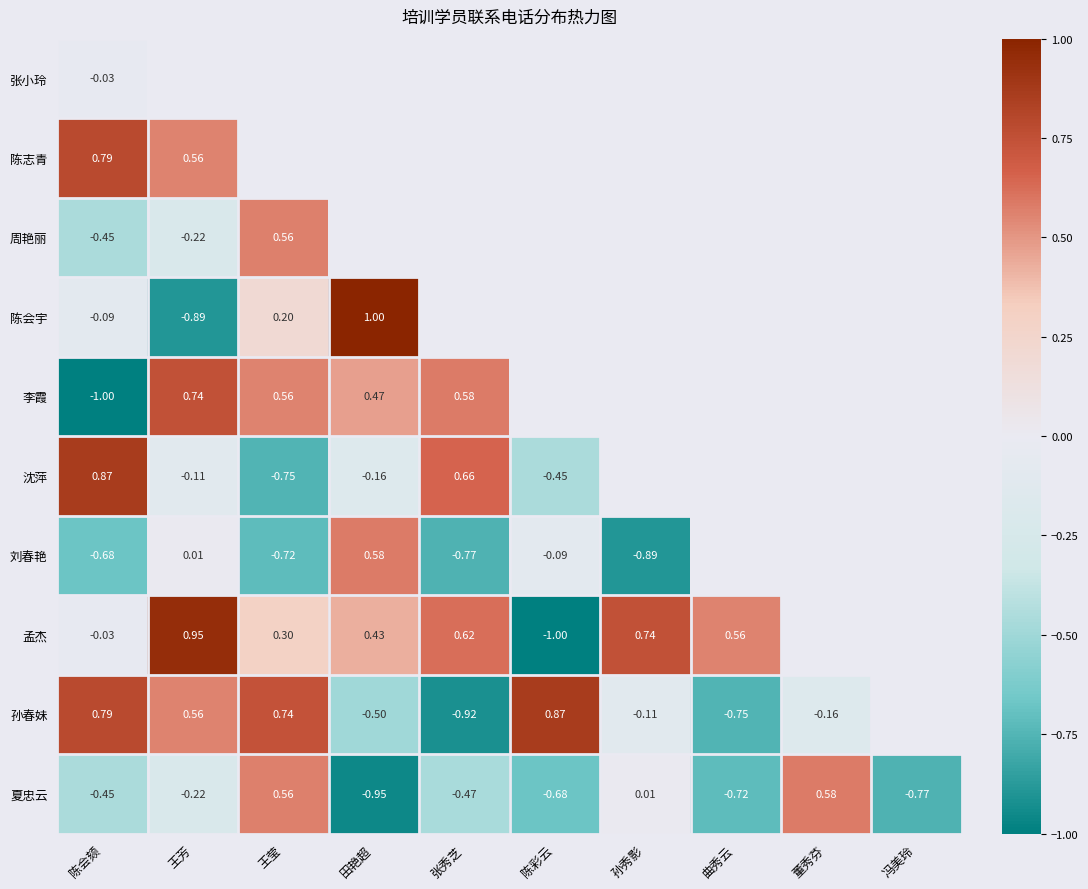

How many values in 夏忠云 are above zero?

3